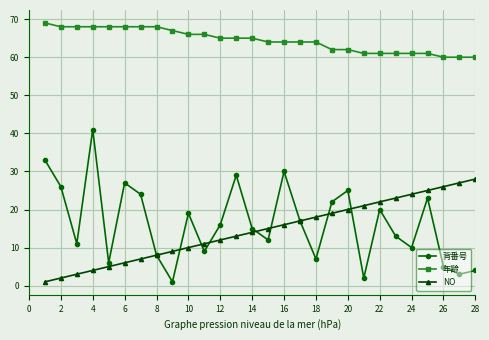

True or false: 年齢 and NO cross at least once.

False